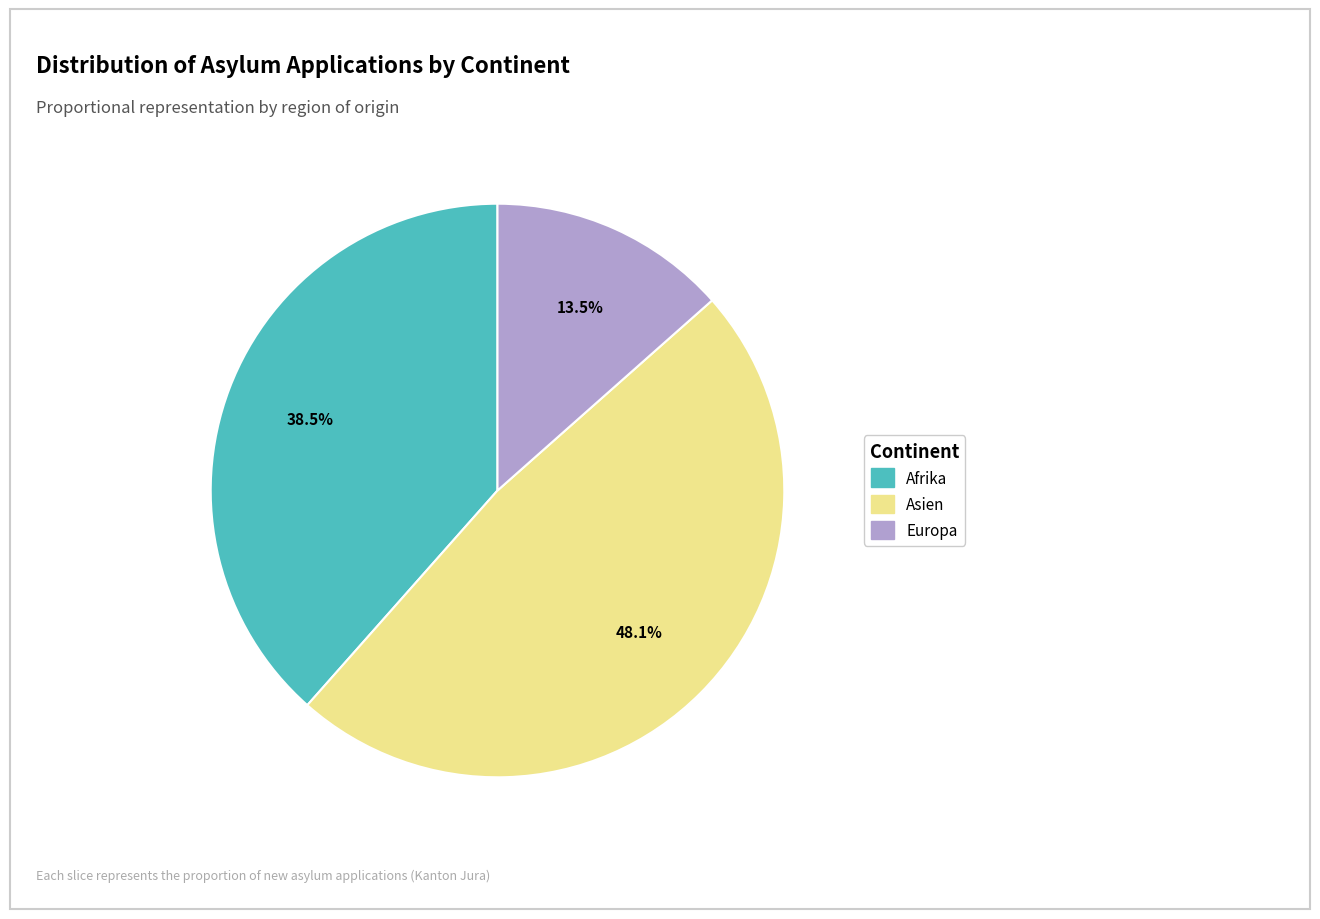

Does any single category account for the majority?

No